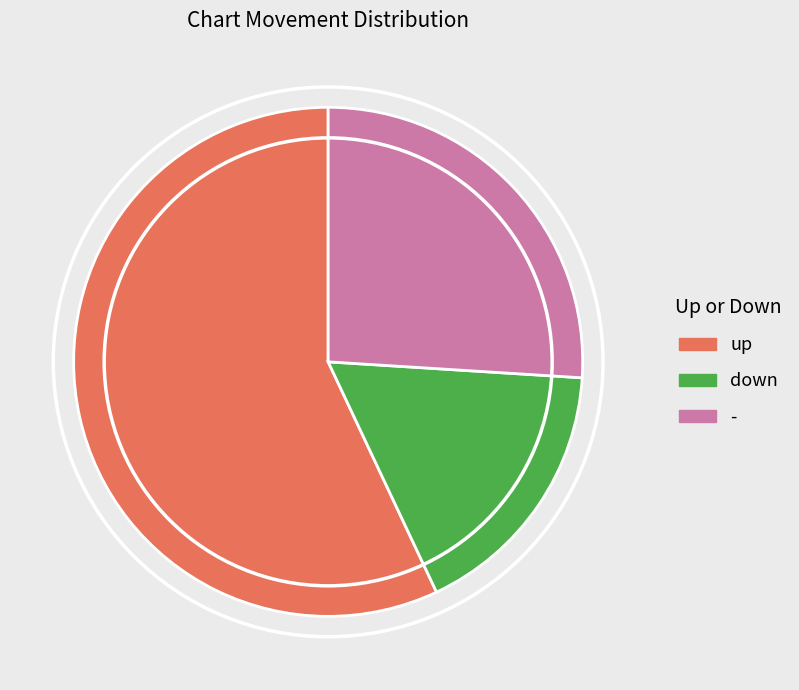

Is there a majority slice in this chart?

Yes